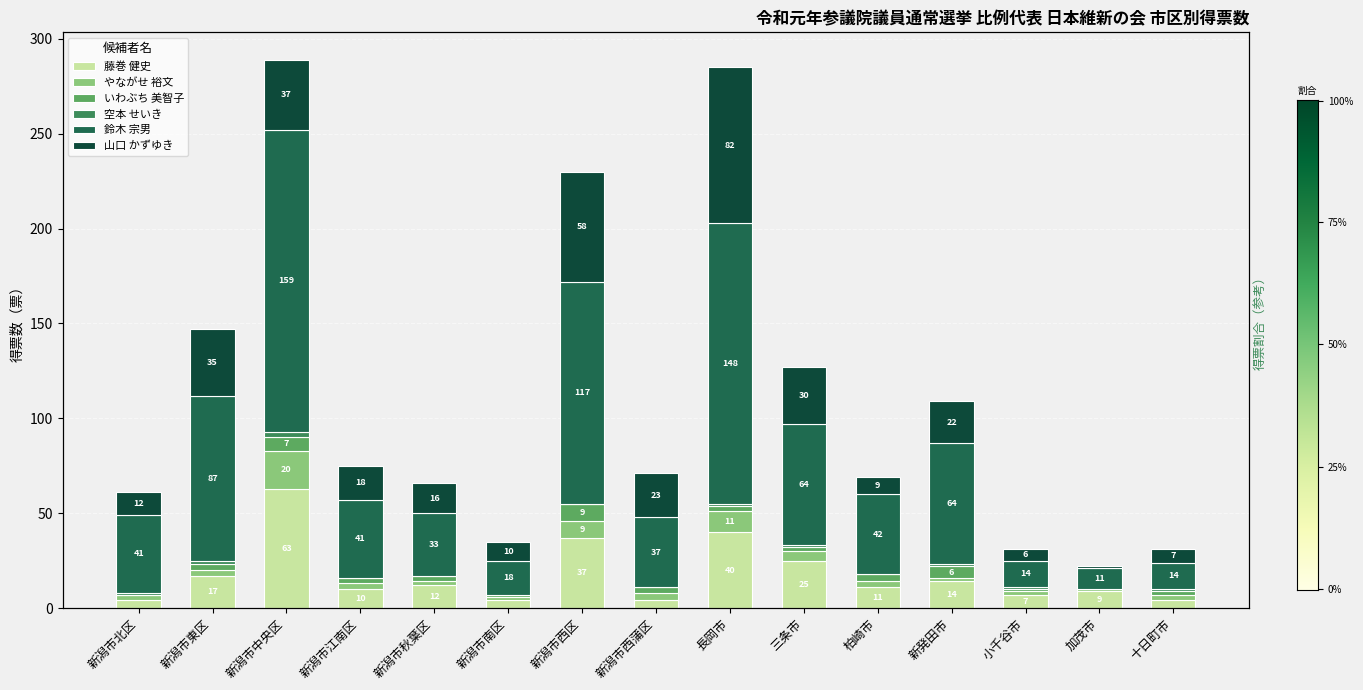

What is the lowest value of the 山口 かずゆき series?

1